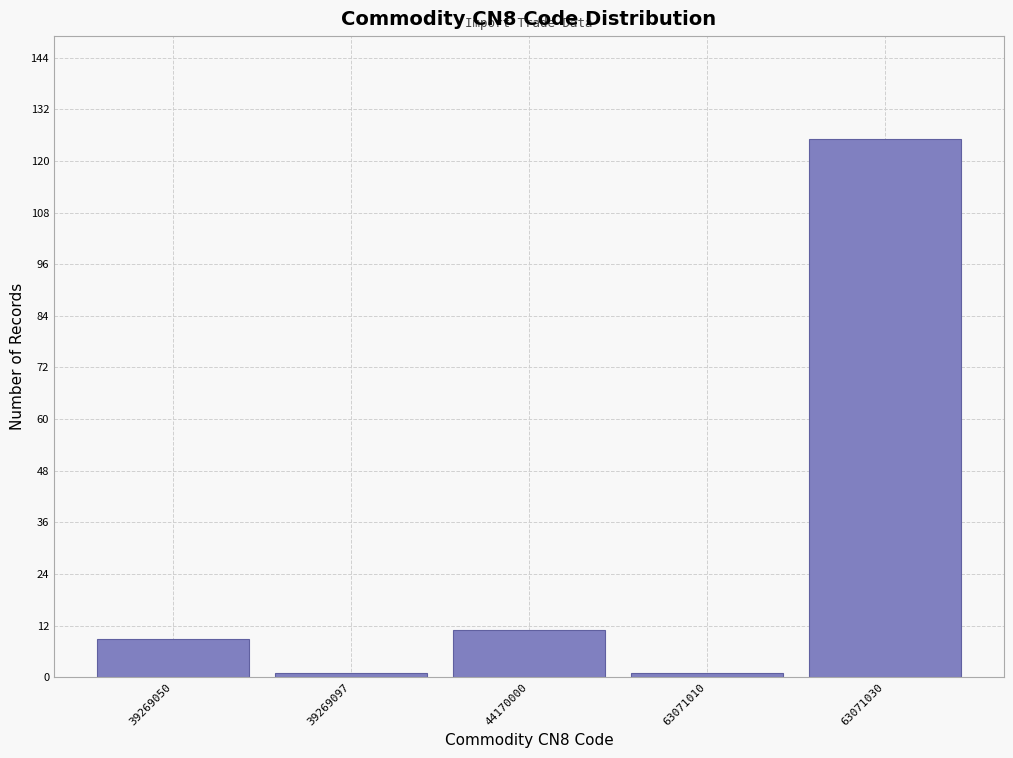

Reading left to right, extract all data points from this chart.

9	1	11	1	125